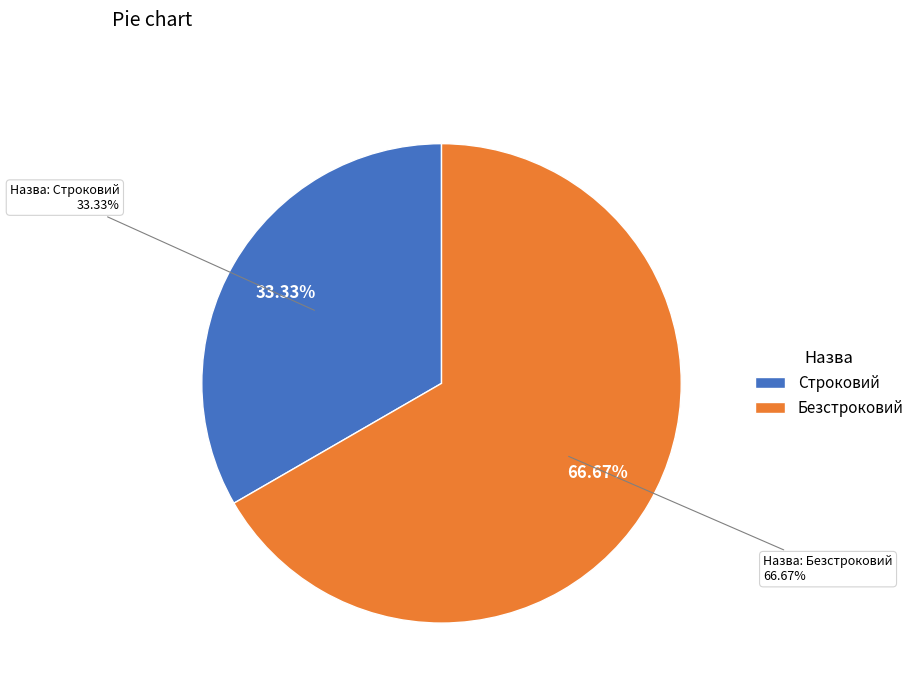

The Строковий slice represents 33% of the pie. True or false?

True